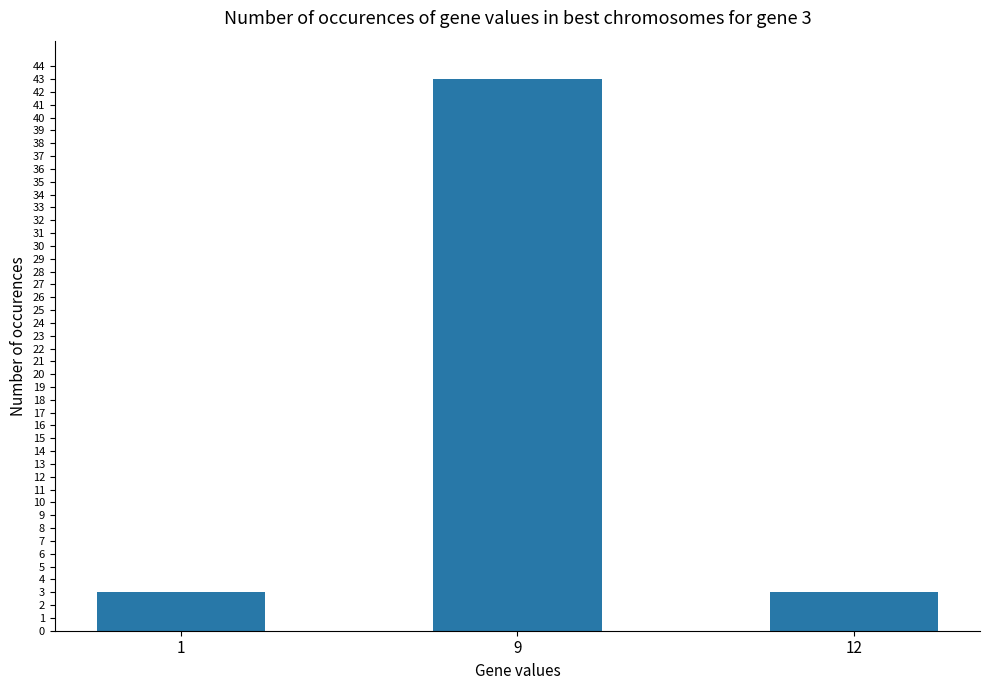

What is the change in value from 9 to 12?

-40